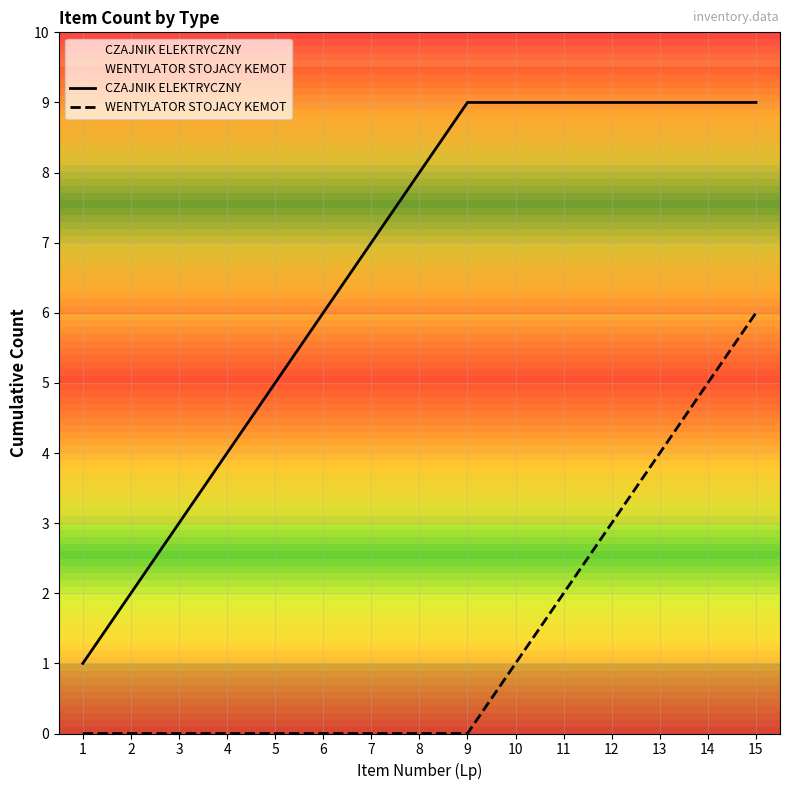

True or false: CZAJNIK ELEKTRYCZNY and WENTYLATOR STOJACY KEMOT intersect in this chart.

False